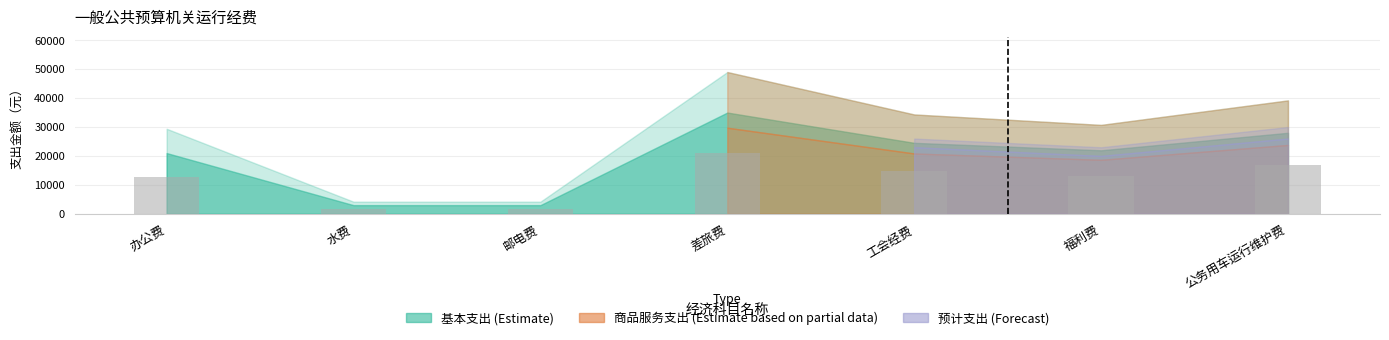

The value at 福利费 is 7744.5. True or false?

False